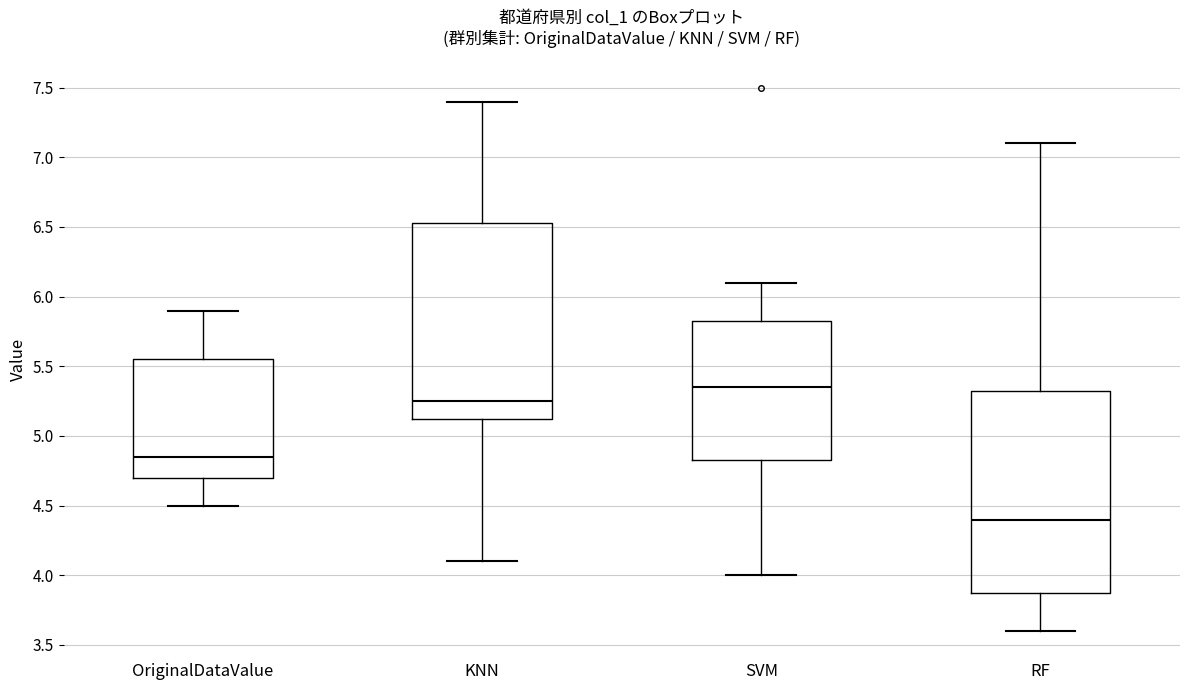

Reading left to right, transcribe this box plot: for each box, give where its median line is, the range the box spans, and where its two whiskers end, as read against the y-axis. The values are not printed on the chart, so give them approximately, as read against the axis.

OriginalDataValue: median 4.85, box 4.70 to 5.55, whiskers 4.50 to 5.90
KNN: median 5.25, box 5.15 to 6.55, whiskers 4.10 to 7.40
SVM: median 5.35, box 4.85 to 5.85, whiskers 4.00 to 6.10
RF: median 4.40, box 3.90 to 5.35, whiskers 3.60 to 7.10